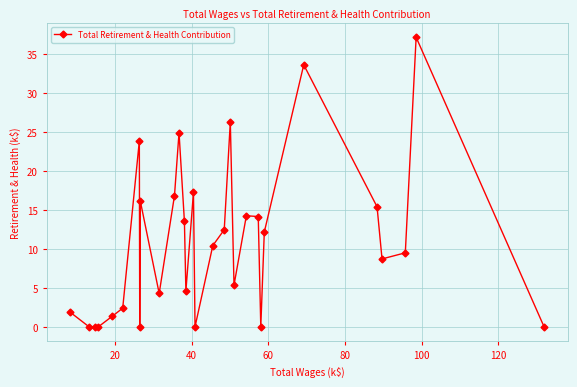

What is the maximum value shown in the chart?

37.1